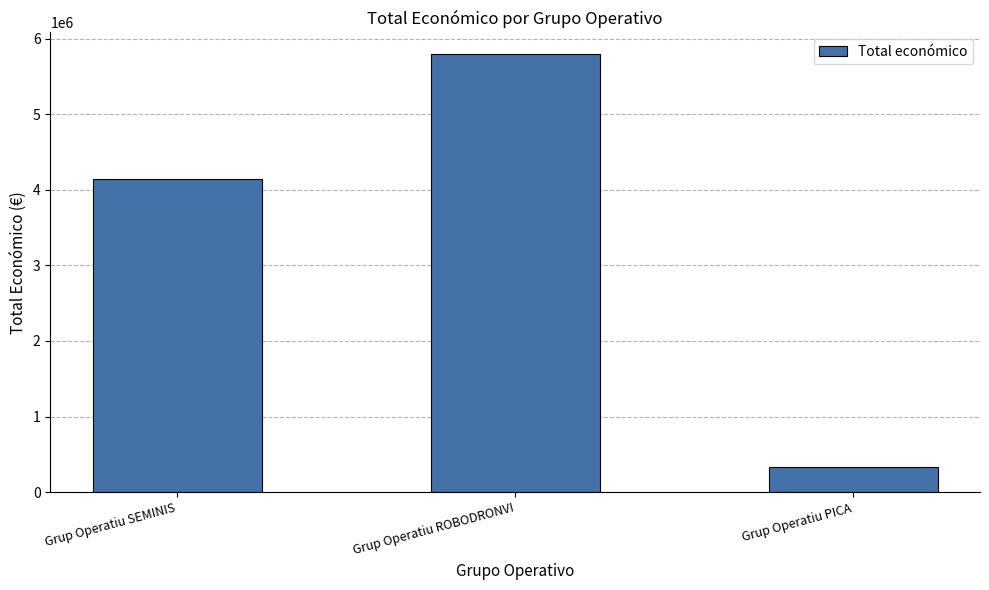

What is the greatest value displayed?

5790993